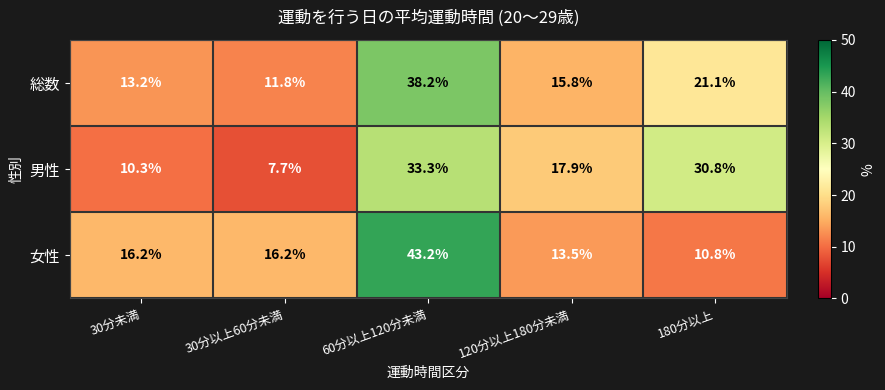

Which label corresponds to the largest value in the chart?

60分以上120分未満